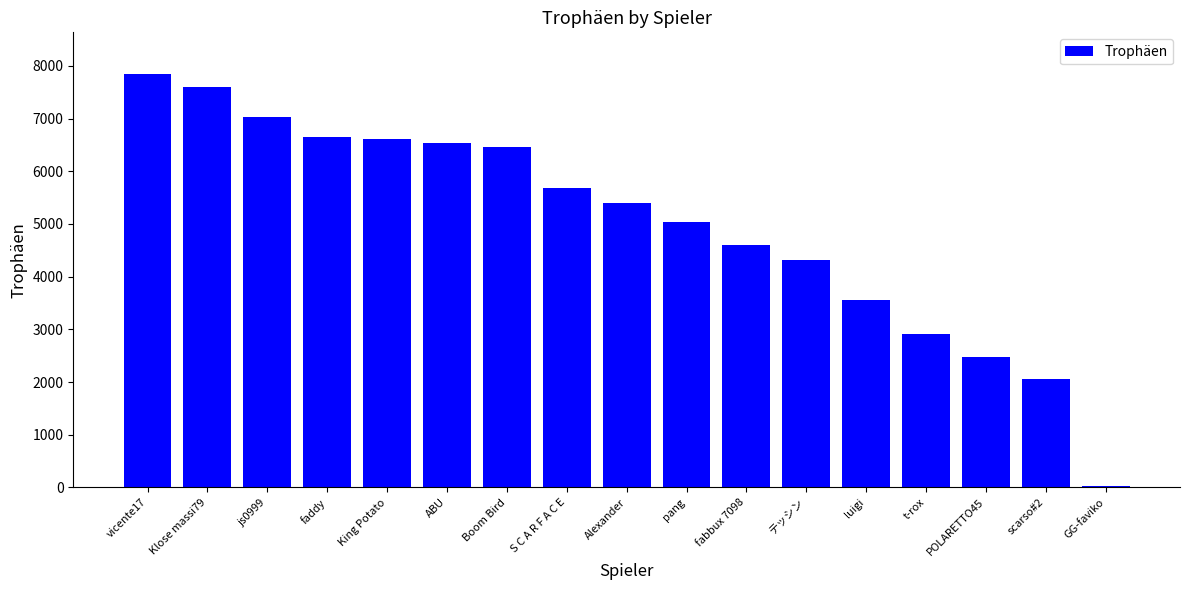

Which category has the lowest value across all series?

GG-faviko